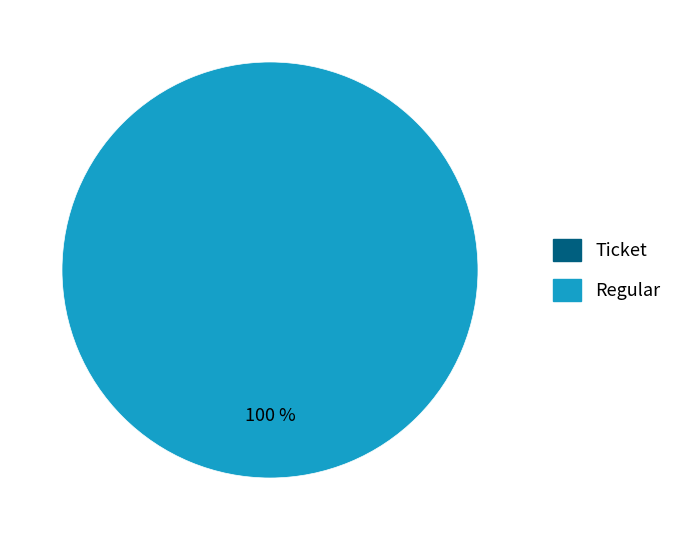

Which category has the smallest portion of the pie?

Ticket